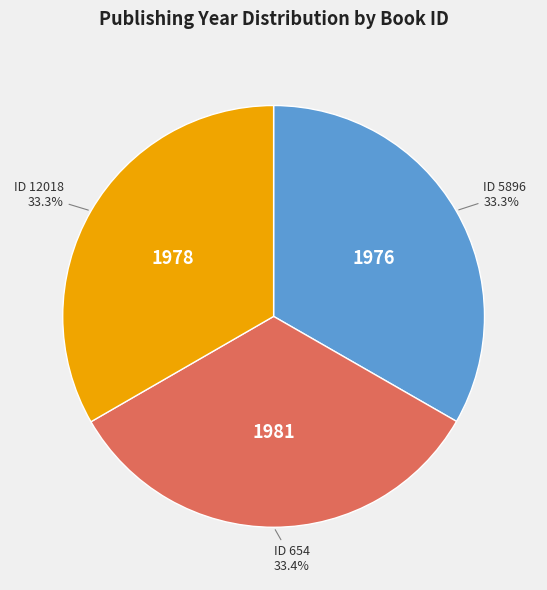

Does any single category account for the majority?

No